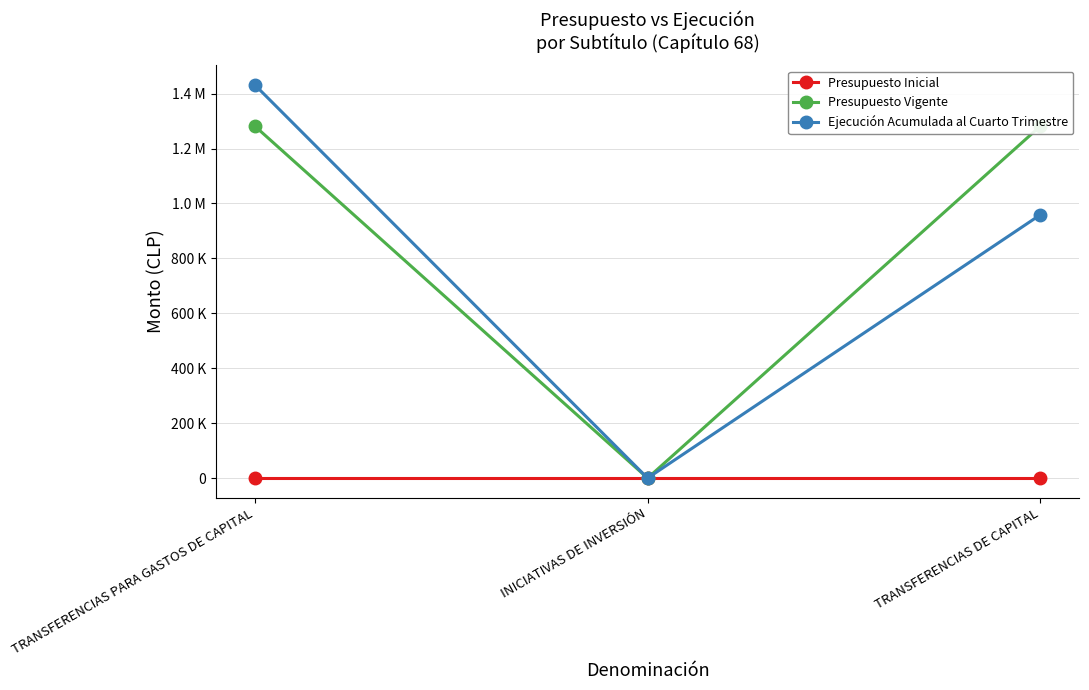

Between TRANSFERENCIAS PARA GASTOS DE CAPITAL and INICIATIVAS DE INVERSIÓN, which is larger?

TRANSFERENCIAS PARA GASTOS DE CAPITAL